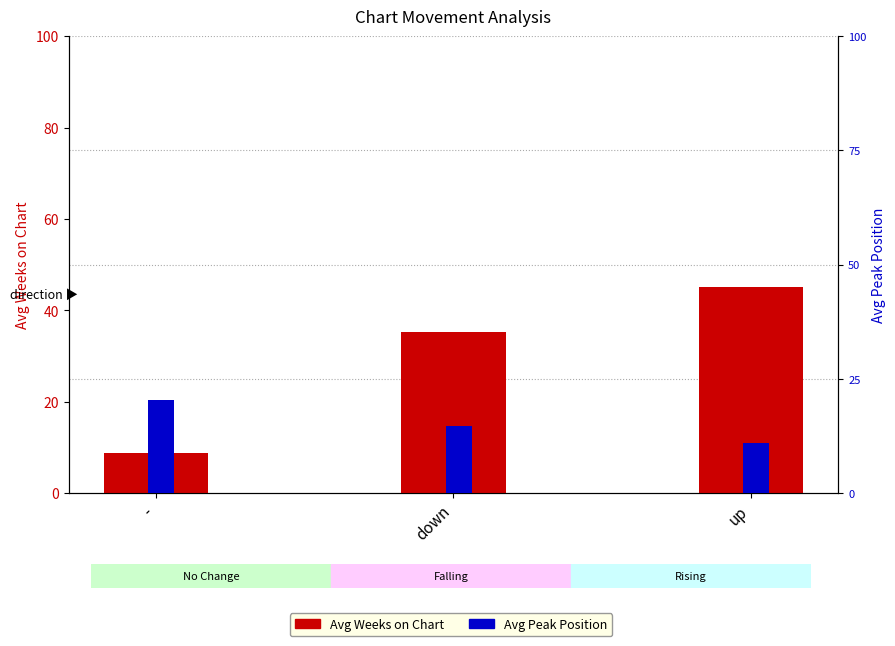

What is the spread (max minus min) of values at down?

28.0